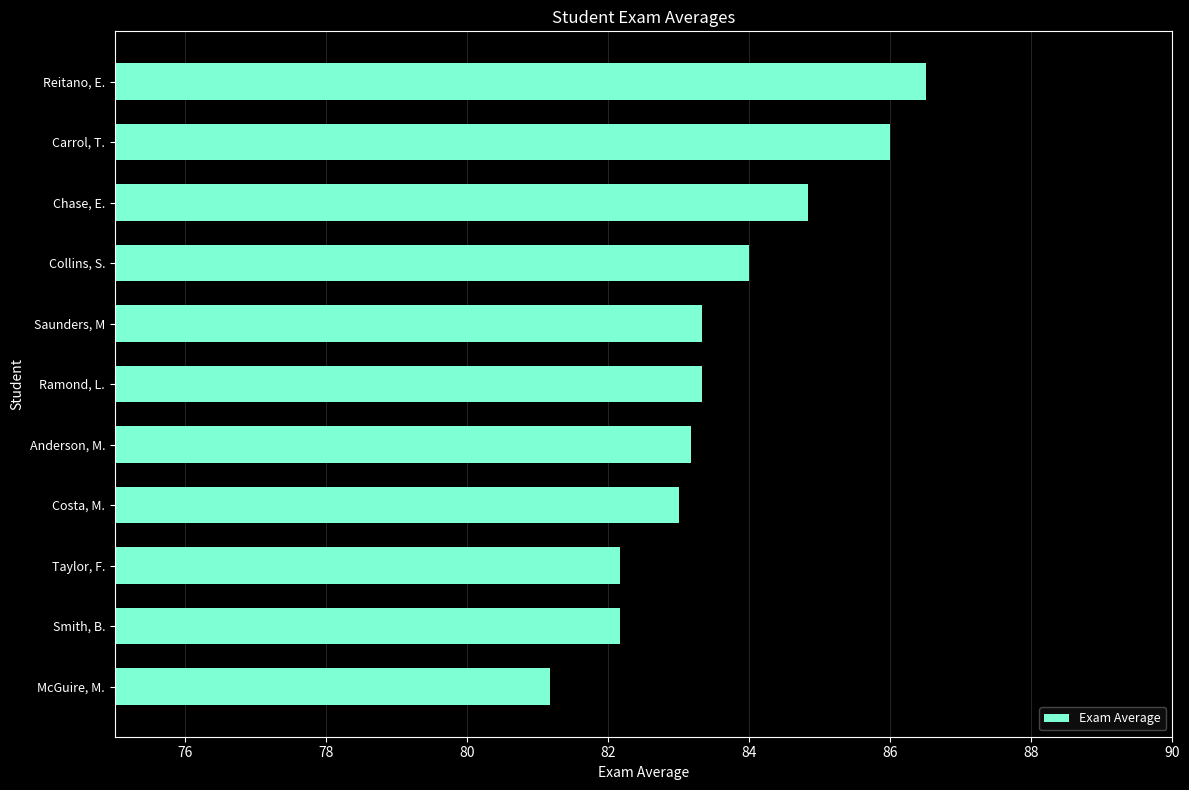

Reading top to bottom, what are all the values shown in this chart?

86.5	86.0	84.8	84.0	83.3	83.3	83.2	83.0	82.2	82.2	81.2